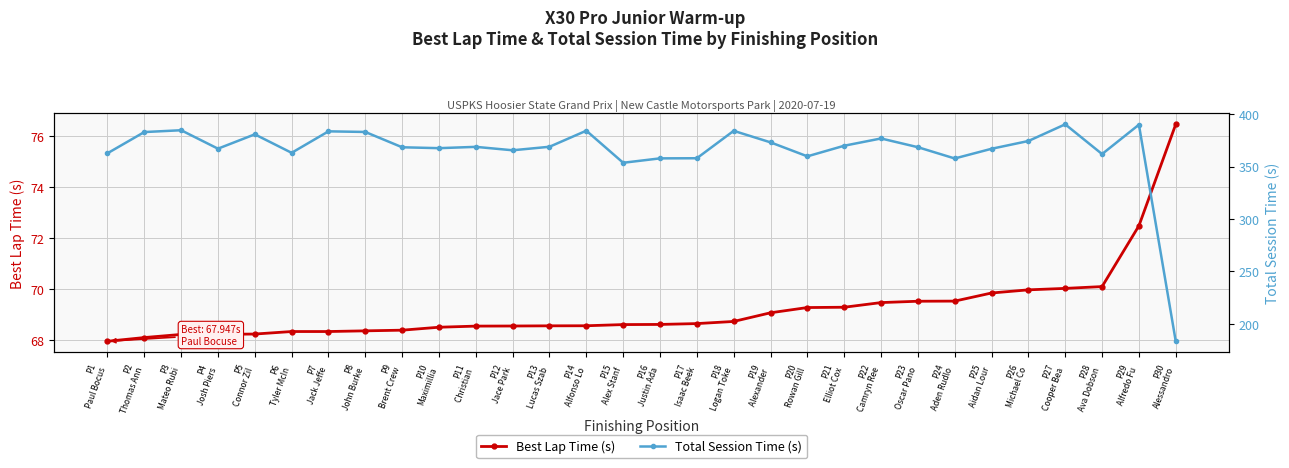

What is the maximum value shown in the chart?

390.2